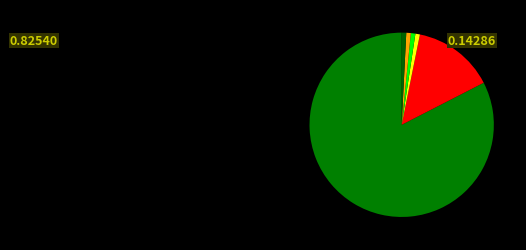

Count the number of slices in the pie.

6